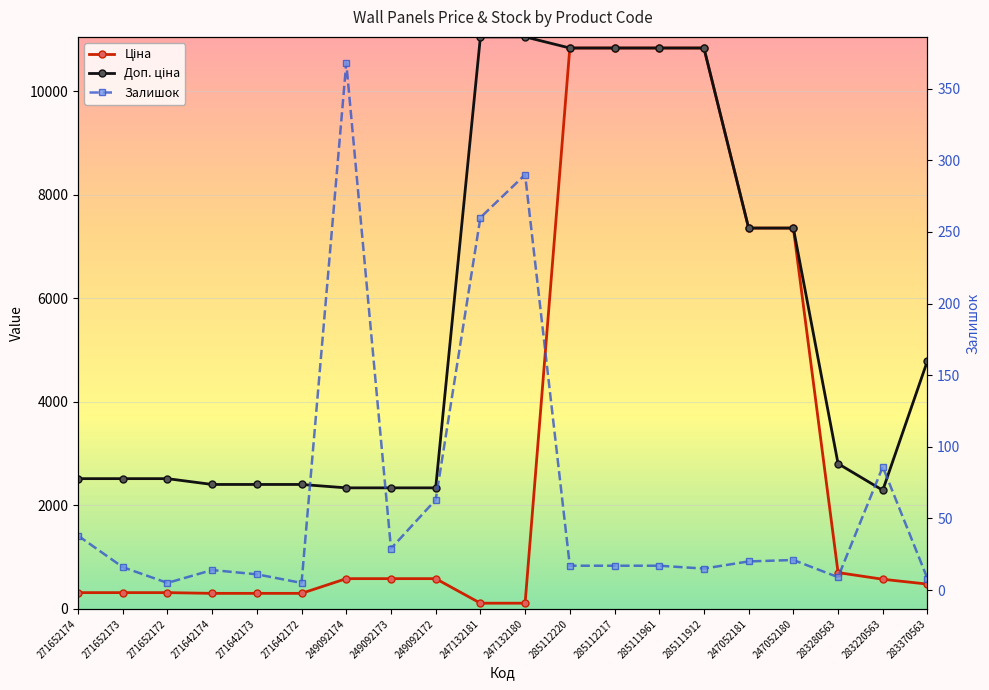

Where is the first local maximum for Залишок?

271642174